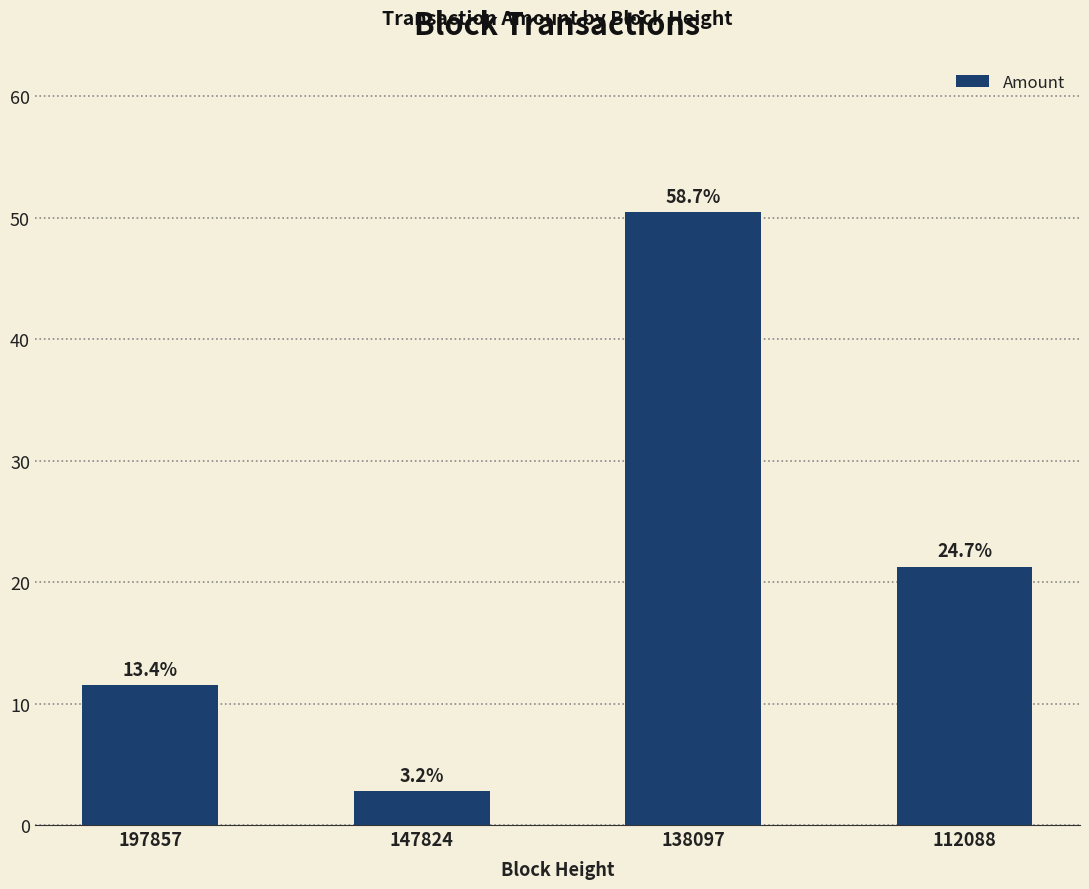

What is the value of the 4th bar from the left?

21.3